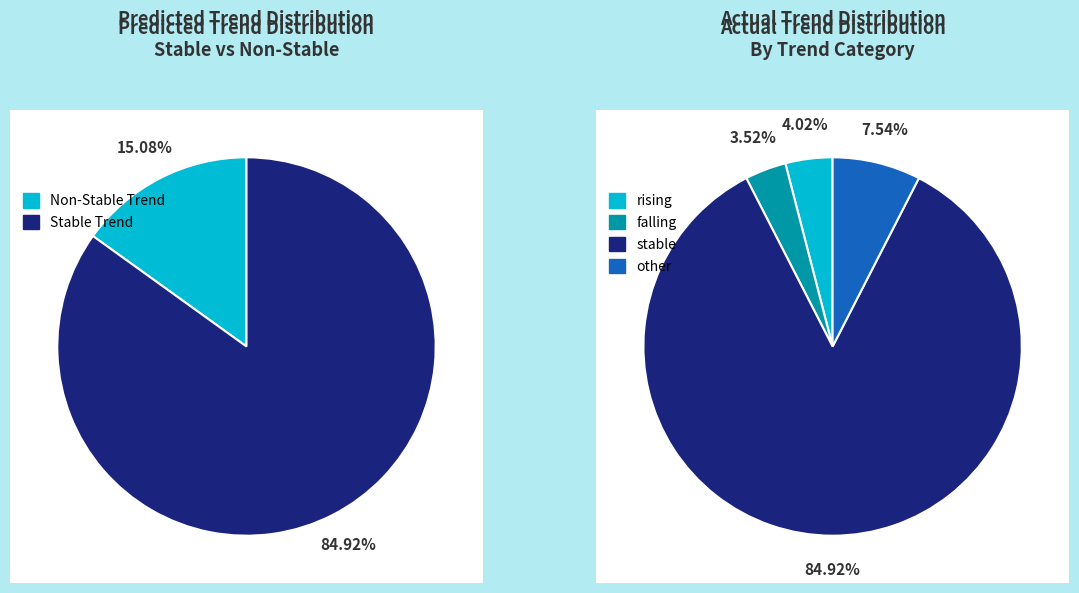

What is the total percentage of other and falling?

11.1%